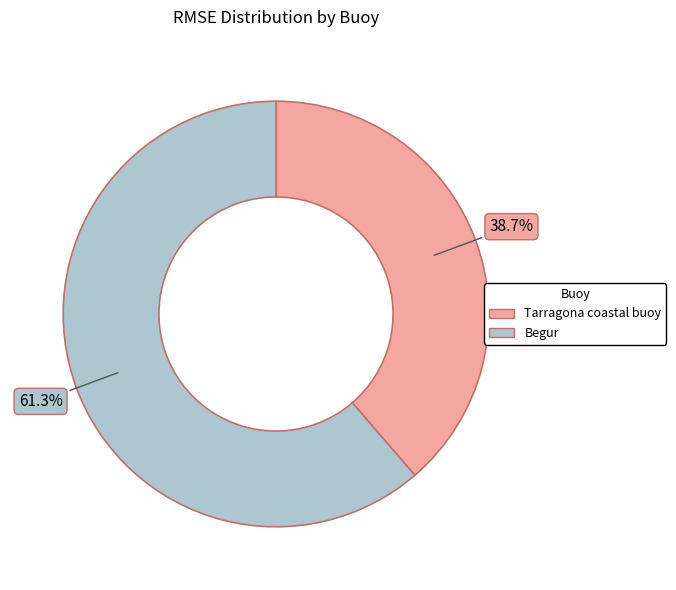

To the nearest percent, what is the difference between the Begur and Tarragona coastal buoy slice percentages?

23%